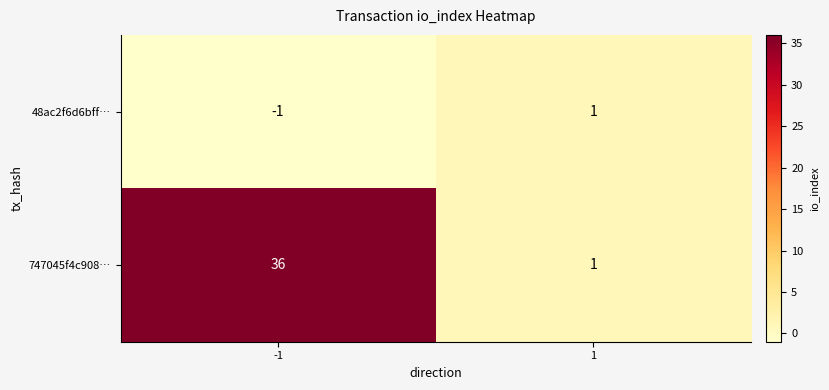

What is the smallest value displayed?

-1